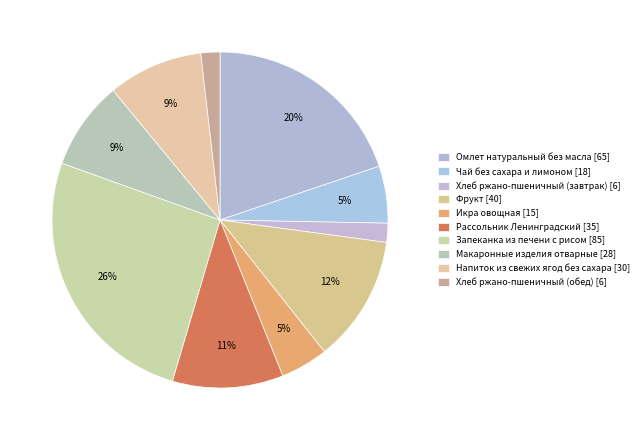

To the nearest percent, what is the combined percentage of Макаронные изделия отварные and Хлеб ржано-пшеничный (обед)?

10%